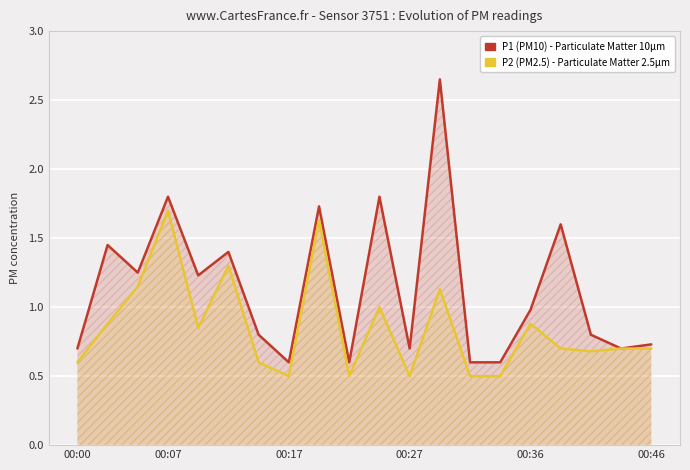

Reading left to right, what are all the values shown in this chart?

P1 (PM10): 0.7	1.4	1.2	1.8	1.2	1.4	0.8	0.6	1.7	0.6	1.8	0.7	2.6	0.6	0.6	1.0	1.6	0.8	0.7	0.7
P2 (PM2.5): 0.6	0.9	1.1	1.7	0.8	1.3	0.6	0.5	1.6	0.5	1.0	0.5	1.1	0.5	0.5	0.9	0.7	0.7	0.7	0.7